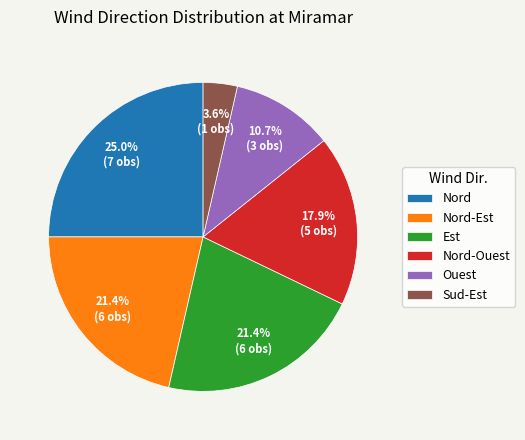

Which category has the biggest portion of the pie?

Nord